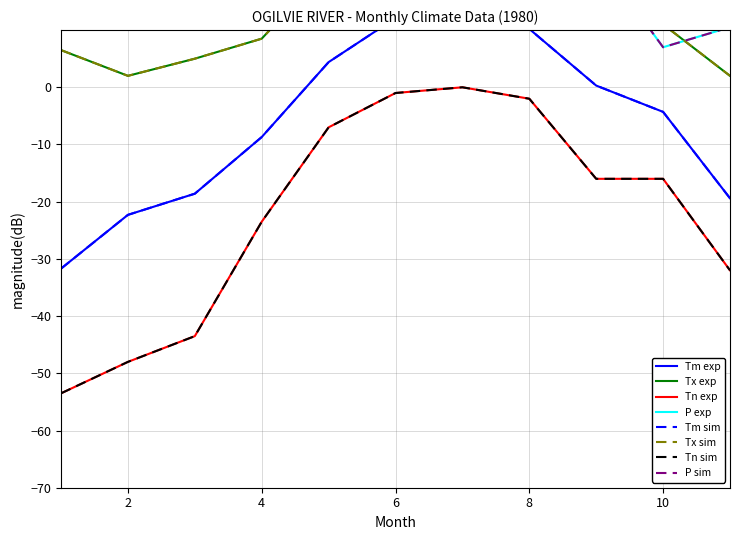

At which label is Tm closest to -9?

4